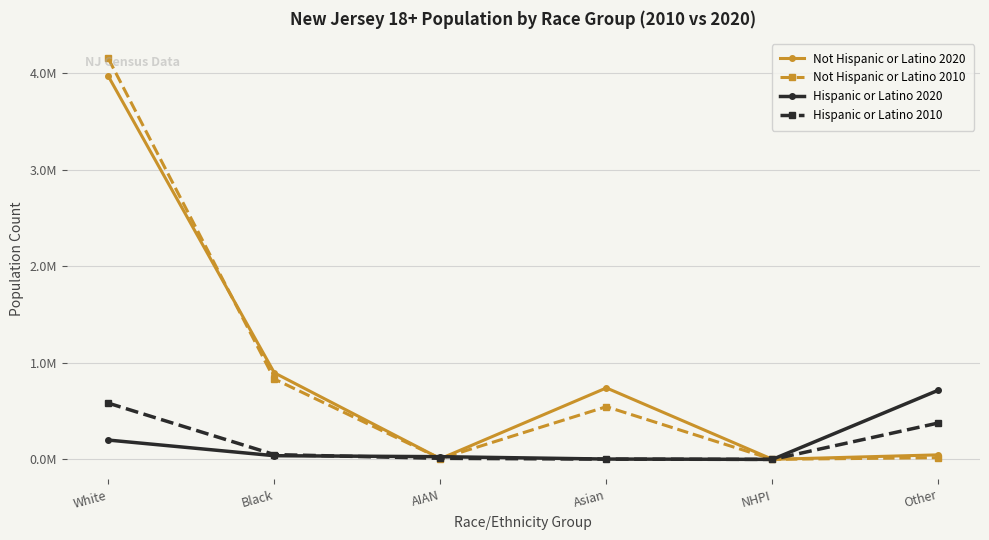

Which label corresponds to the smallest value in the chart?

NHPI